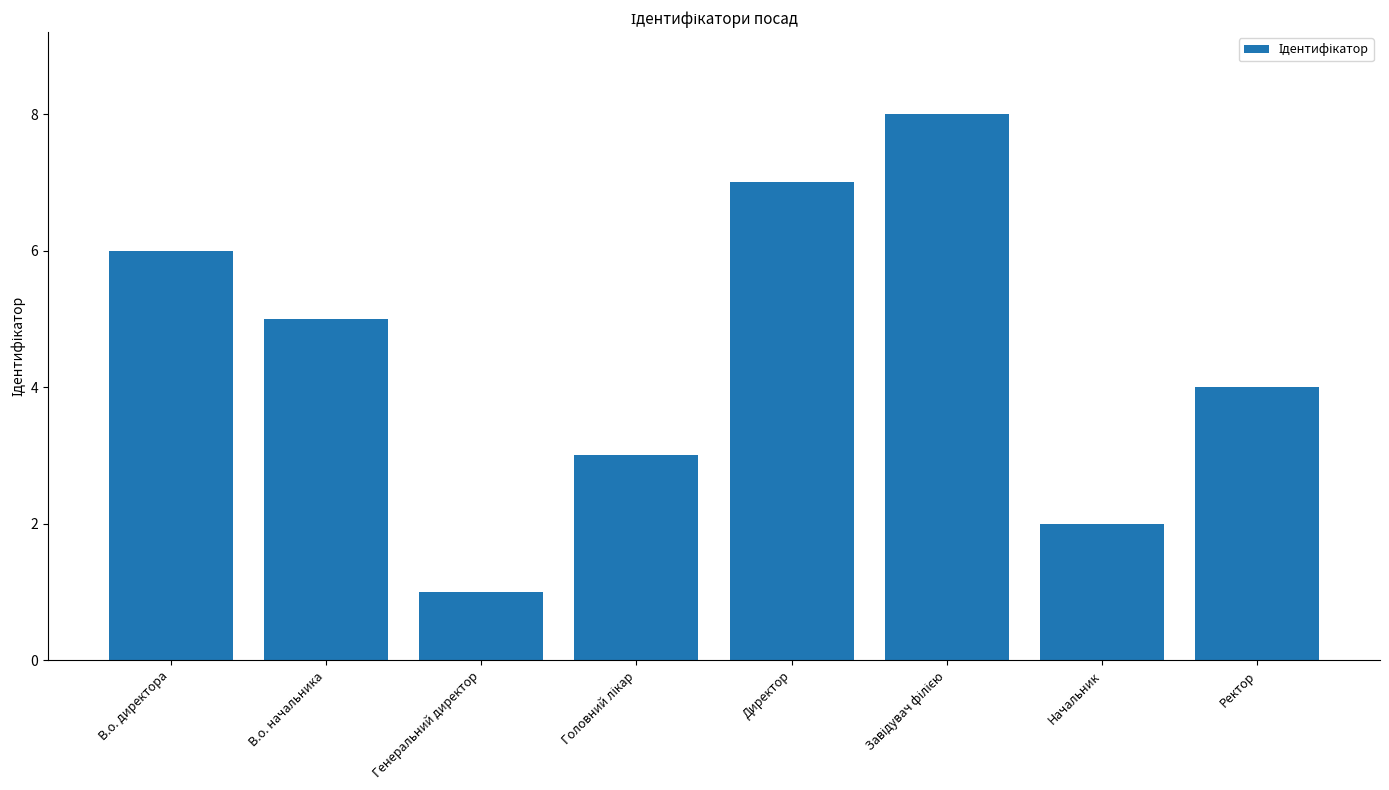

What is the difference between the second highest and second lowest values?

5